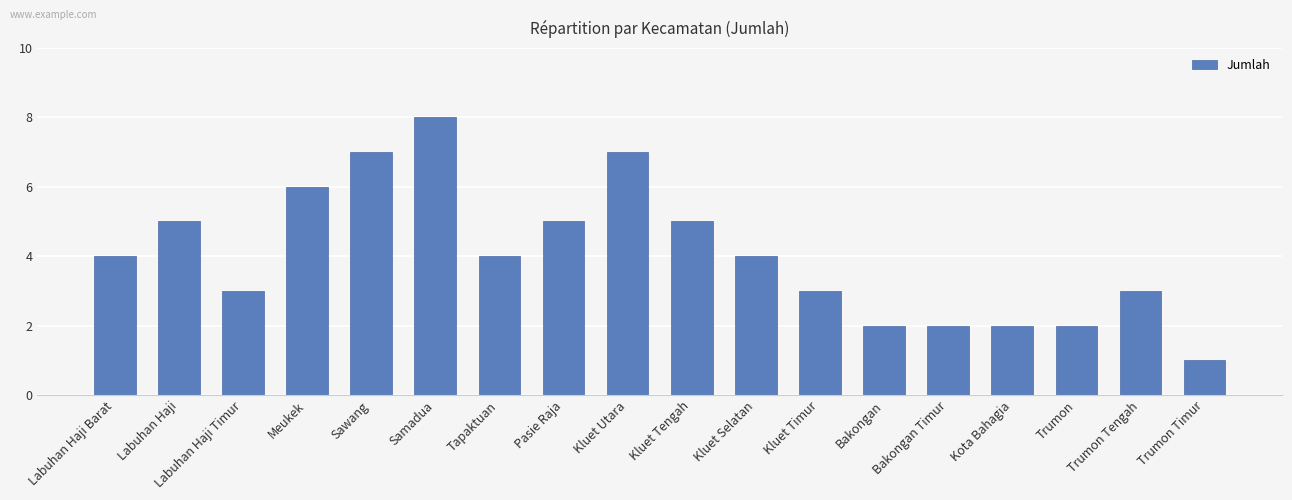

The value at Labuhan Haji Barat is 1. True or false?

False